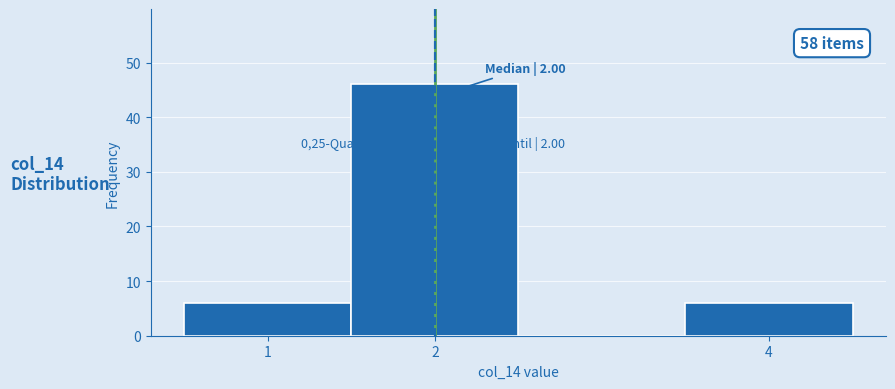

Which range on the x-axis has the tallest bar?

1.5 to 2.5